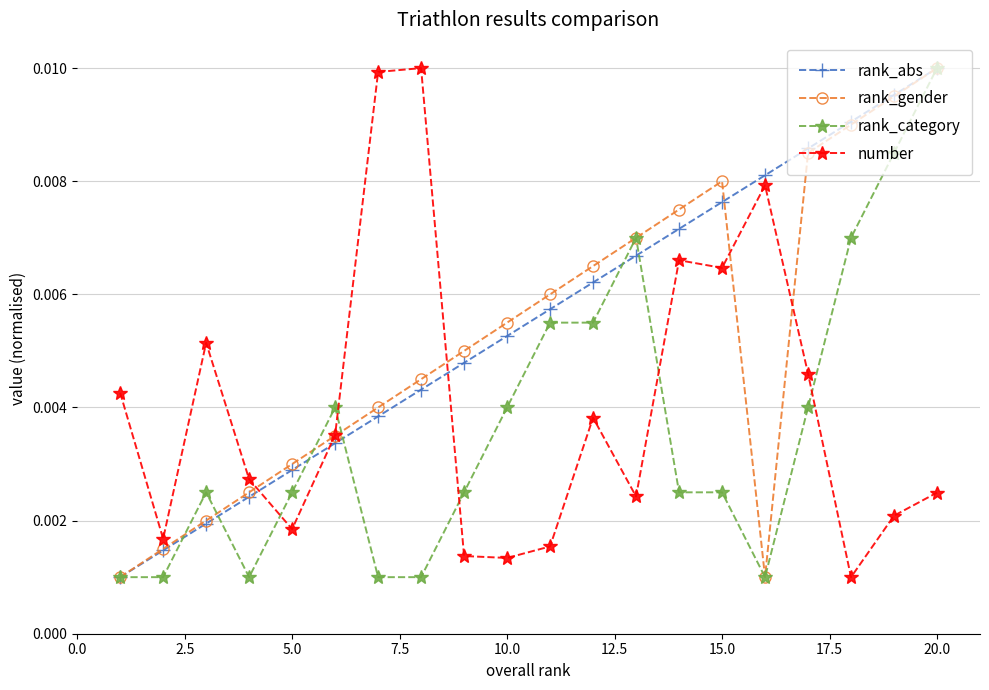

Count the rank_gender values in the range 0 to 1.

20